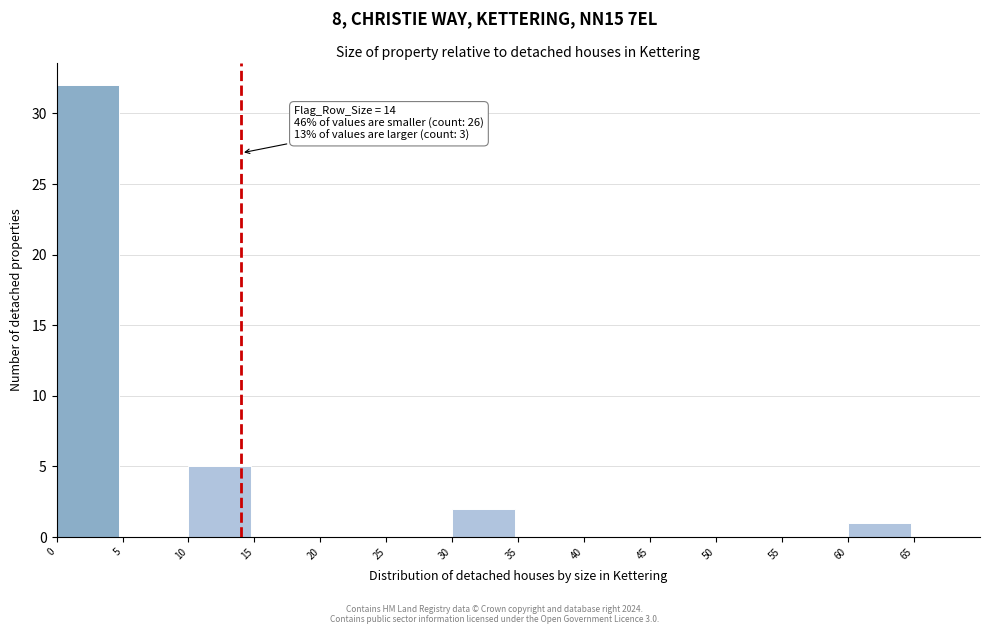

Which range on the x-axis has the tallest bar?

0 to 5